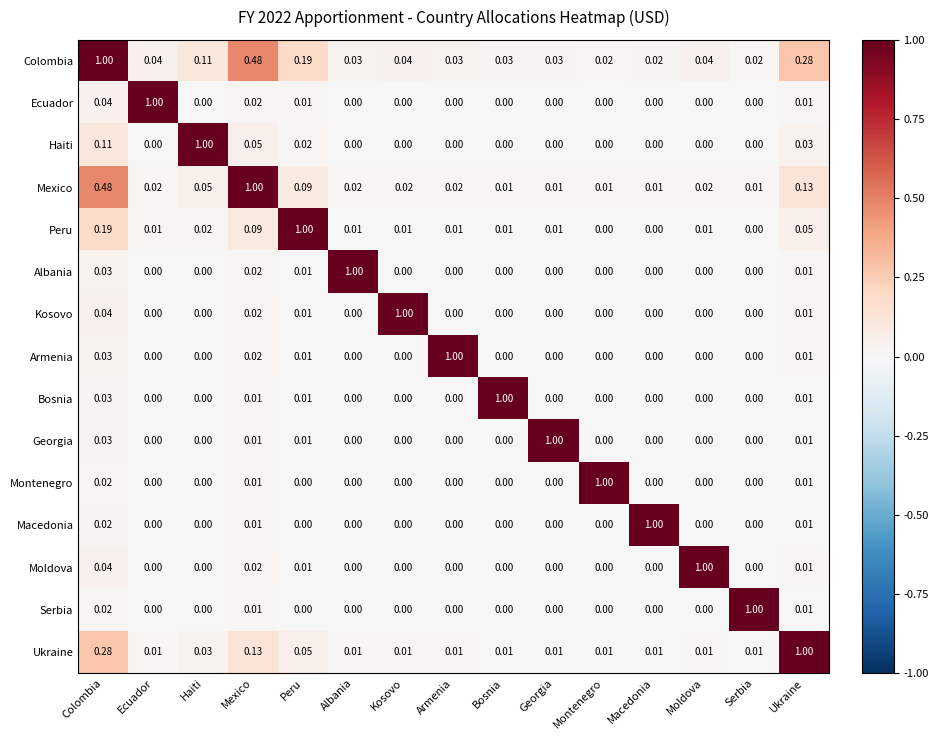

At which category is the sum across all series the highest?

Colombia